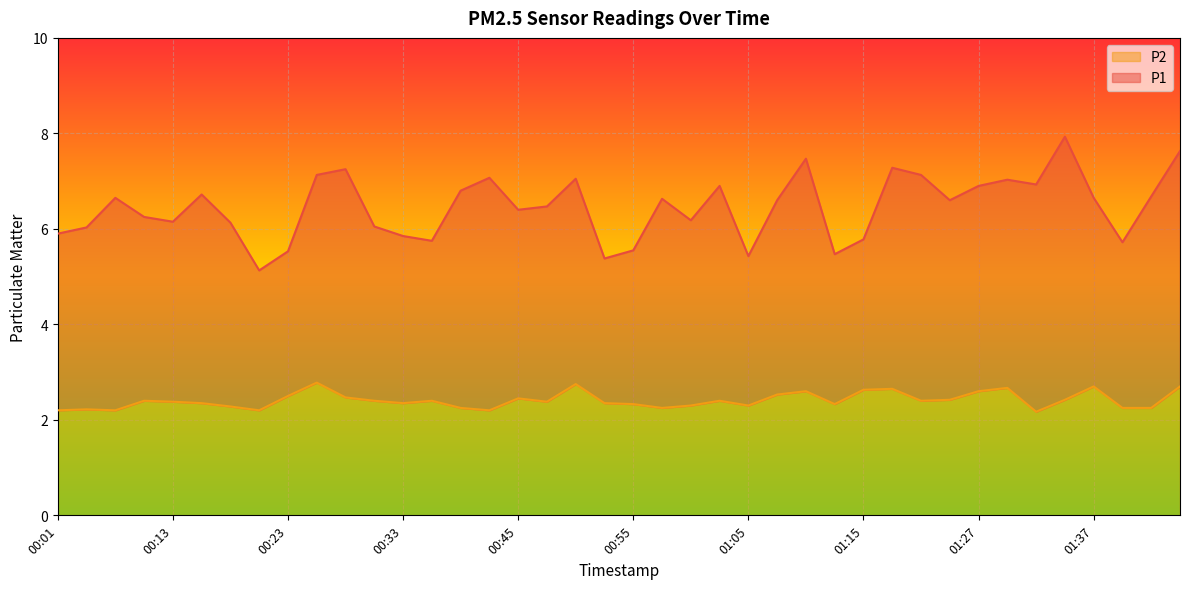

Does the chart display data point markers on the line(s)?

No